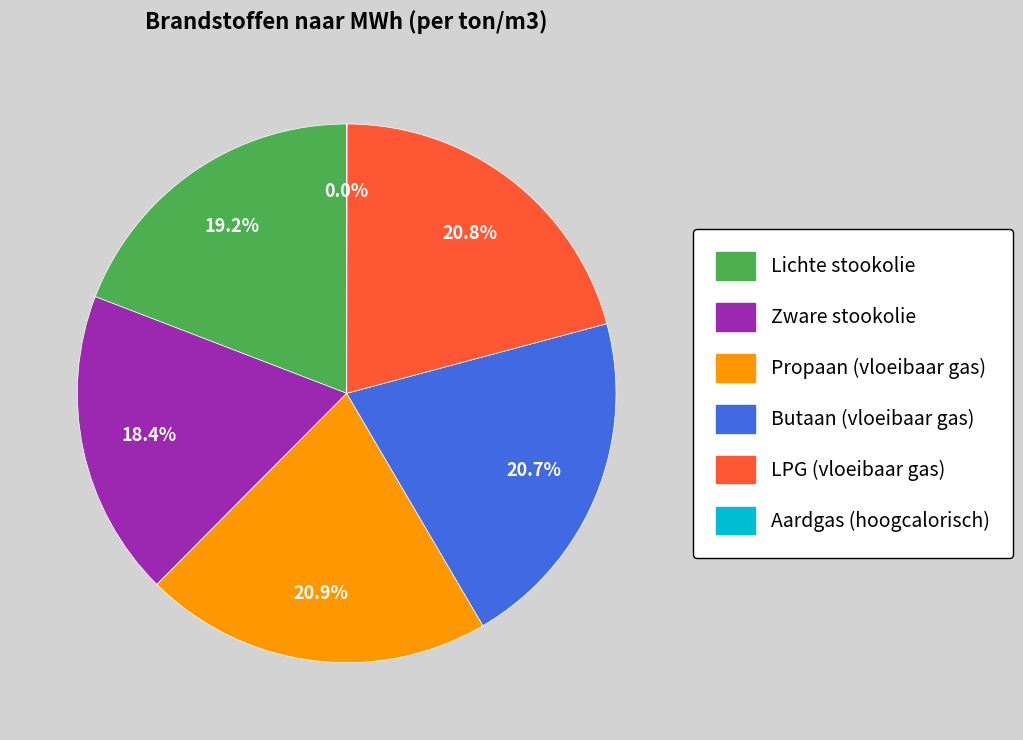

What portion of the pie excludes Butaan (vloeibaar gas)?

79.3%